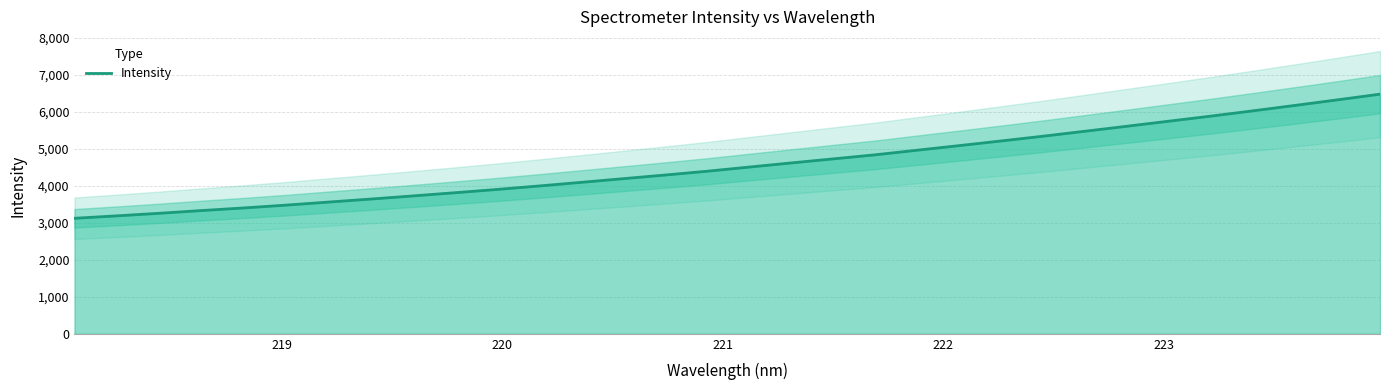

Count the number of data series in this chart.

1